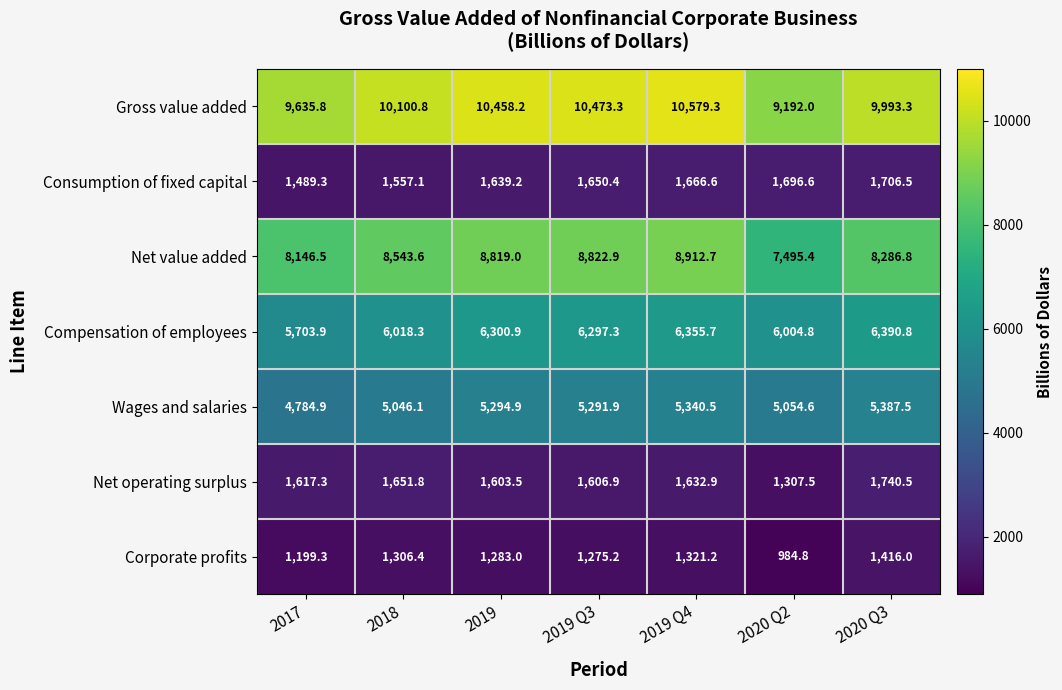

Between 2018 and 2020 Q2, which series saw the biggest shift?

Net value added